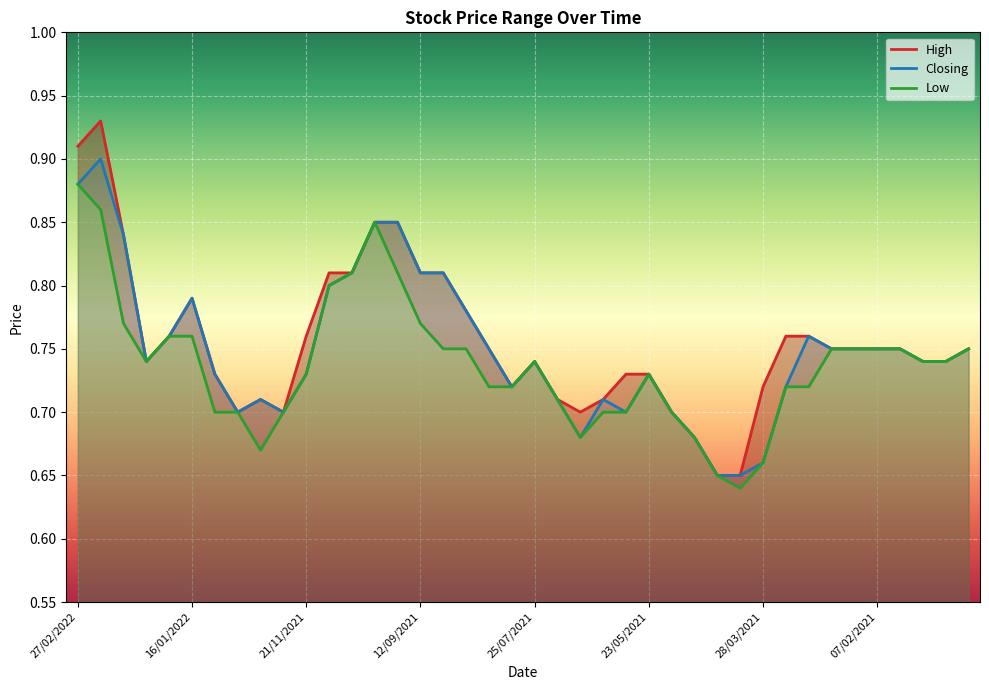

Reading left to right, list all the values displayed in this chart.

High: 0.9	0.9	0.8	0.7	0.8	0.8	0.7	0.7	0.7	0.7	0.8	0.8	0.8	0.8	0.8	0.8	0.8	0.8	0.8	0.7	0.7	0.7	0.7	0.7	0.7	0.7	0.7	0.7	0.7	0.7	0.7	0.8	0.8	0.8	0.8	0.8	0.8	0.7	0.7	0.8
Closing: 0.9	0.9	0.8	0.7	0.8	0.8	0.7	0.7	0.7	0.7	0.7	0.8	0.8	0.8	0.8	0.8	0.8	0.8	0.8	0.7	0.7	0.7	0.7	0.7	0.7	0.7	0.7	0.7	0.7	0.7	0.7	0.7	0.8	0.8	0.8	0.8	0.8	0.7	0.7	0.8
Low: 0.9	0.9	0.8	0.7	0.8	0.8	0.7	0.7	0.7	0.7	0.7	0.8	0.8	0.8	0.8	0.8	0.8	0.8	0.7	0.7	0.7	0.7	0.7	0.7	0.7	0.7	0.7	0.7	0.7	0.6	0.7	0.7	0.7	0.8	0.8	0.8	0.8	0.7	0.7	0.8